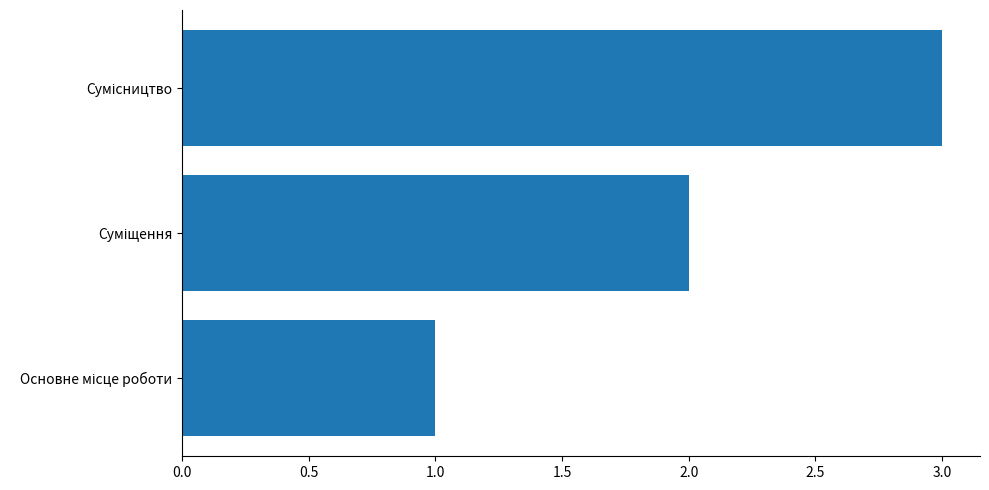

Are the bars grouped side by side (vs. stacked)?

No